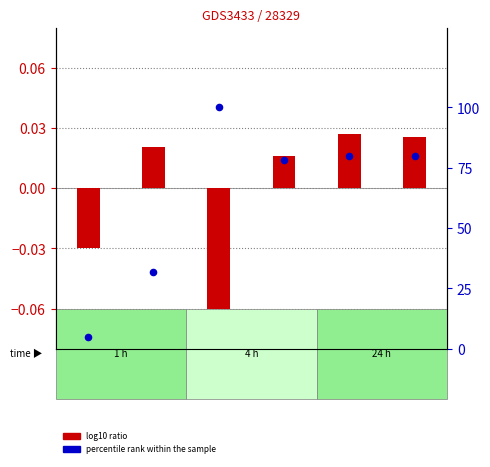

What are all the series names shown in the legend?

log10 ratio, percentile rank within the sample